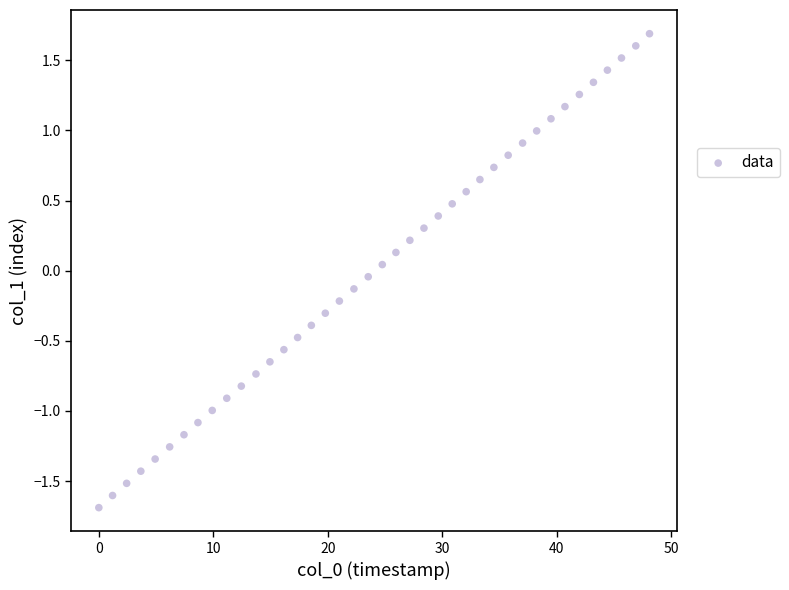

What is the range of X values (max minus min)?

48.1